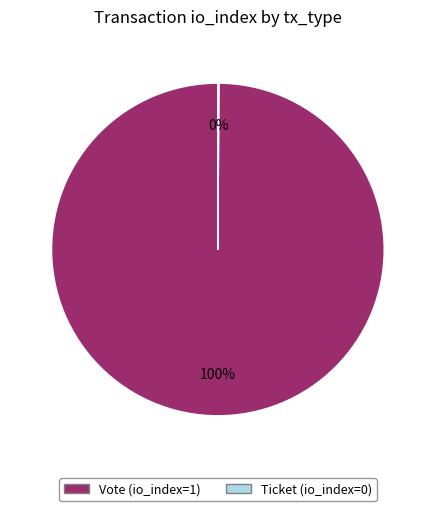

To the nearest percent, what is the difference between the largest and smallest slice percentages?

100%